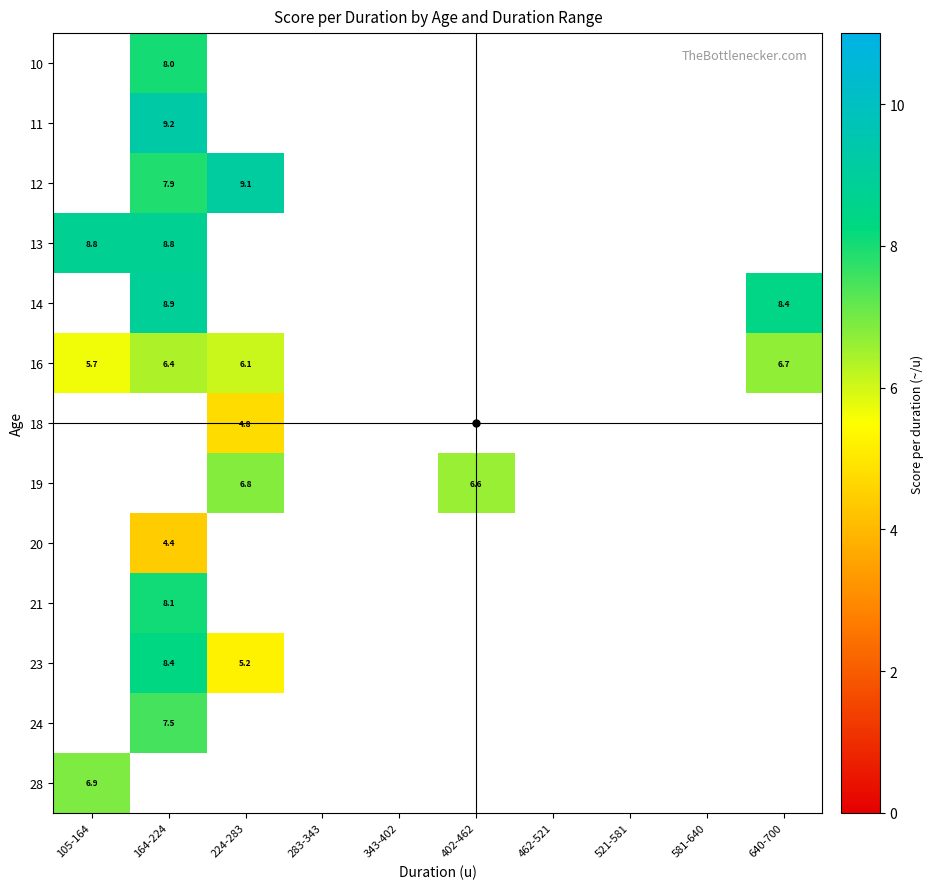

Which category has the lowest value across all series?

164-224